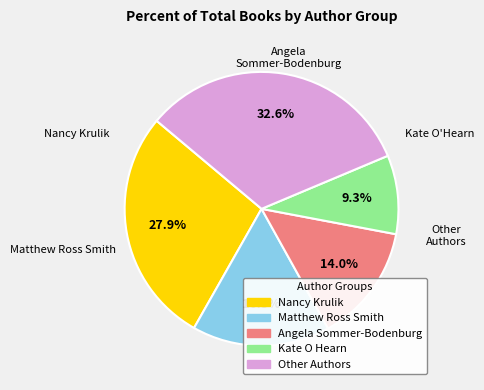

Does any single category account for the majority?

No